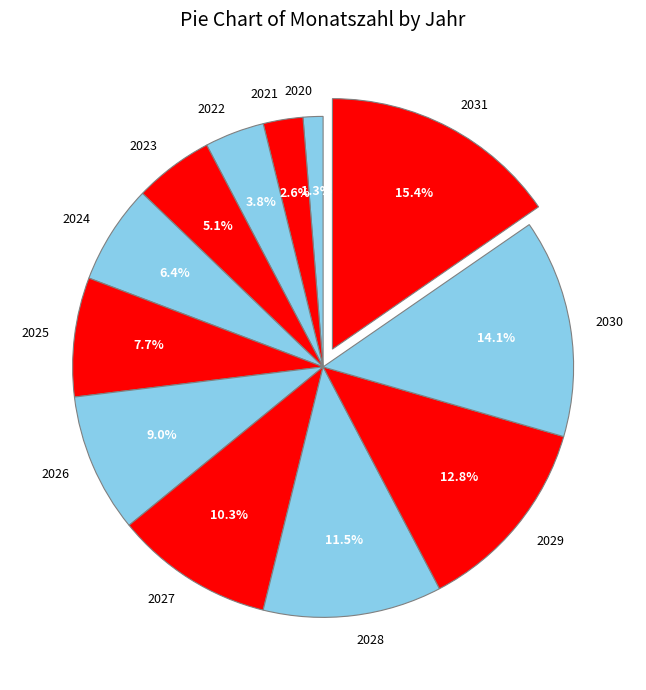

Is 2025 the majority of the pie?

No